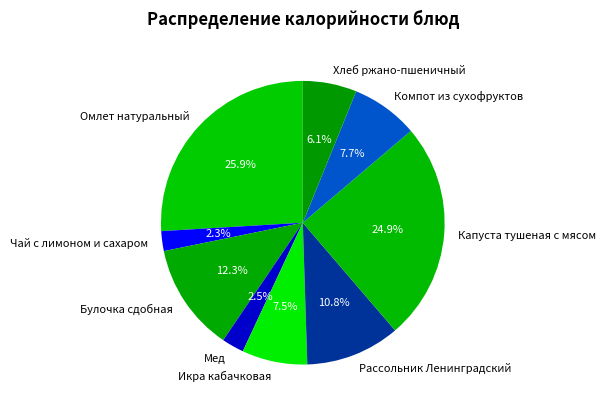

Is it true that Чай с лимоном и сахаром is 2% of the pie?

True